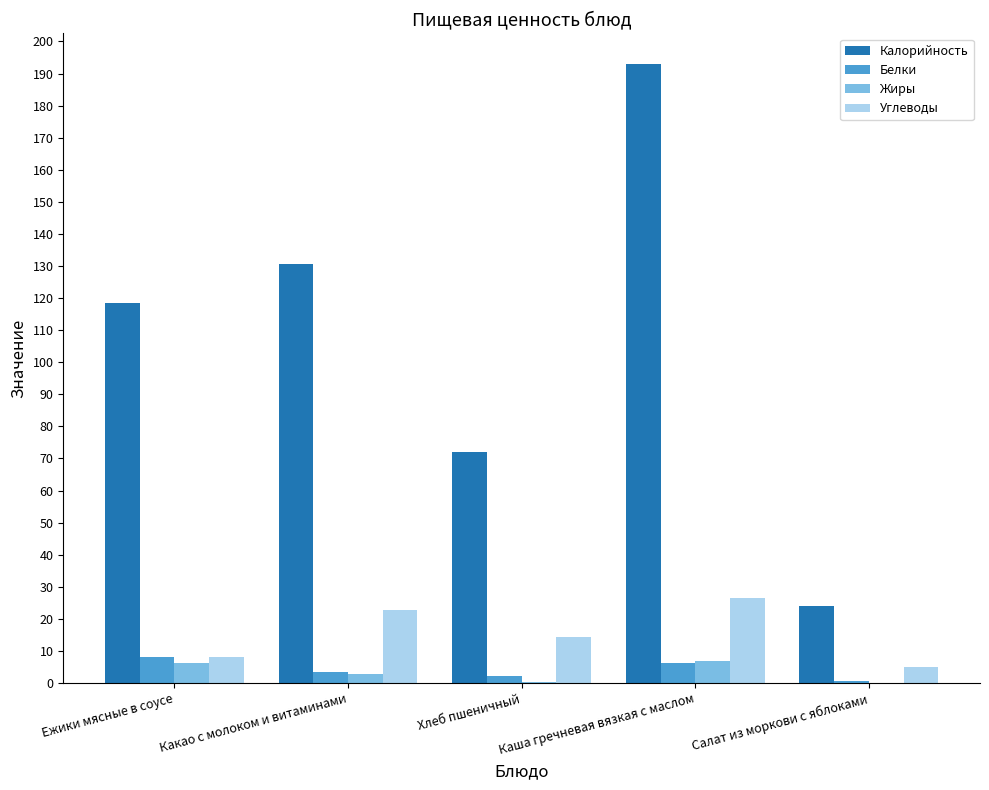

What is the greatest value displayed?

192.9